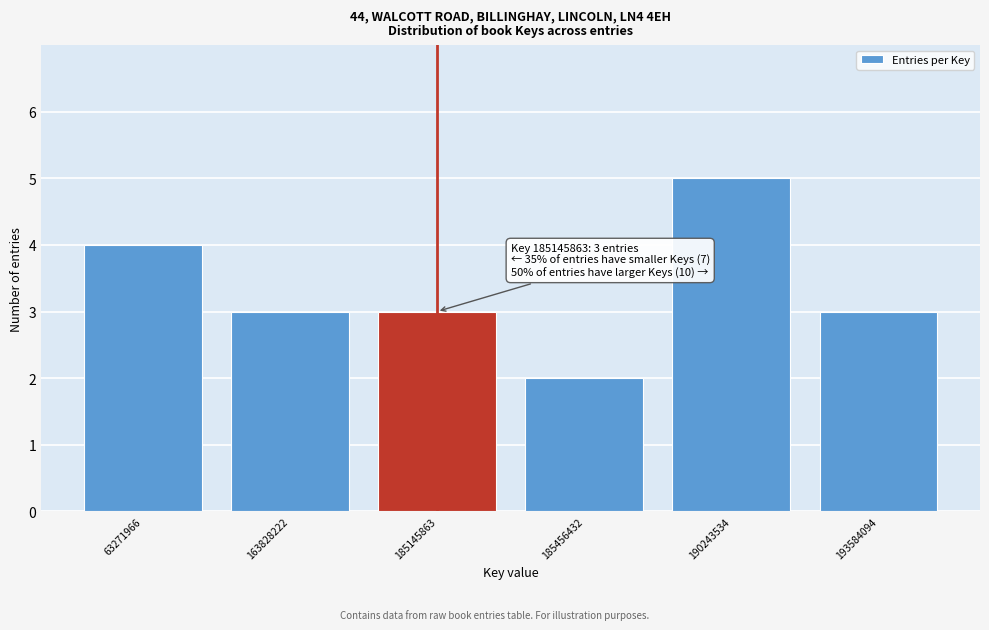

Reading right to left, transcribe all the data shown in this chart.

3	5	2	3	3	4